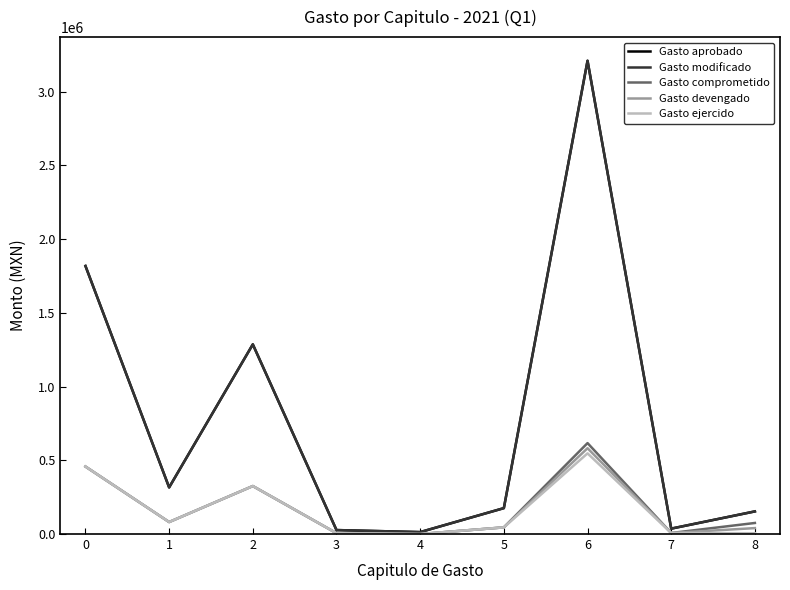

The Gasto modificado series shows 2023350.6 at 2. True or false?

False